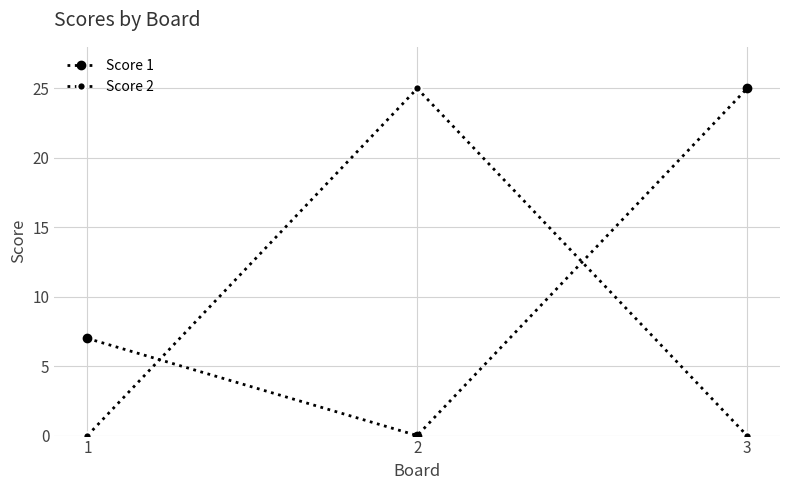

How many values in Score 1 are above zero?

2